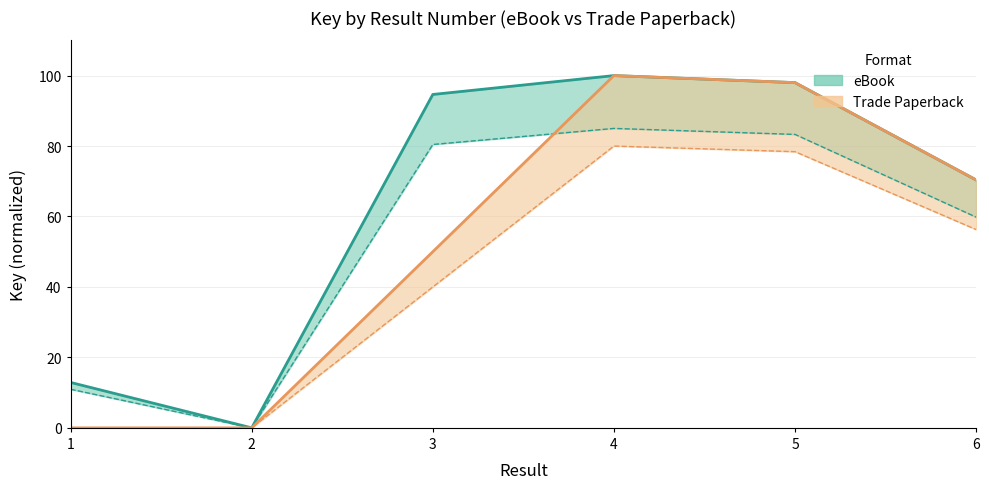

Which has a higher value, 4 or 3?

4